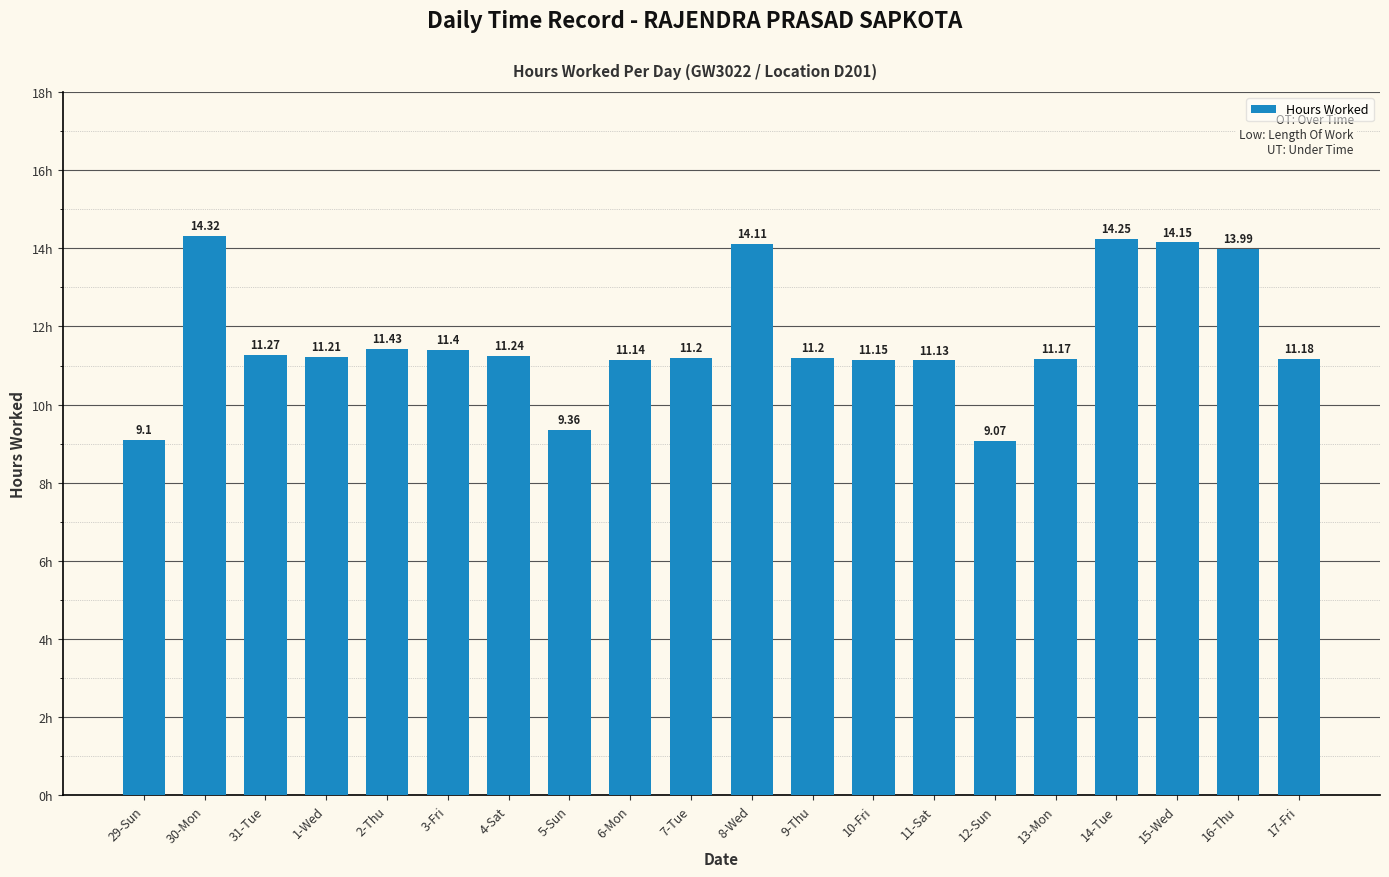

What is the sum of all values?

233.1